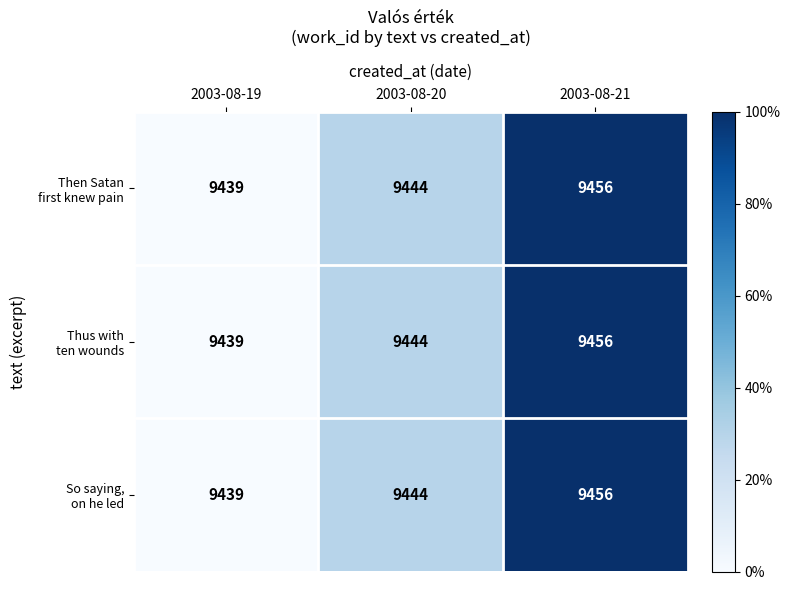

Which label corresponds to the largest value in the chart?

2003-08-21